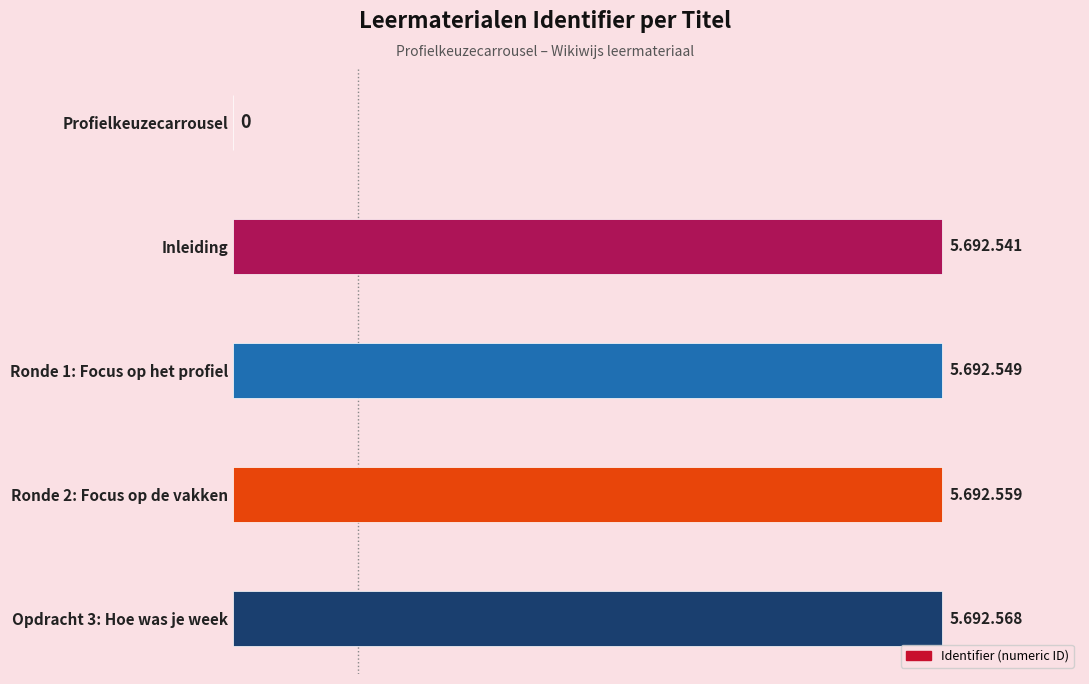

How many bars are there in total?

5